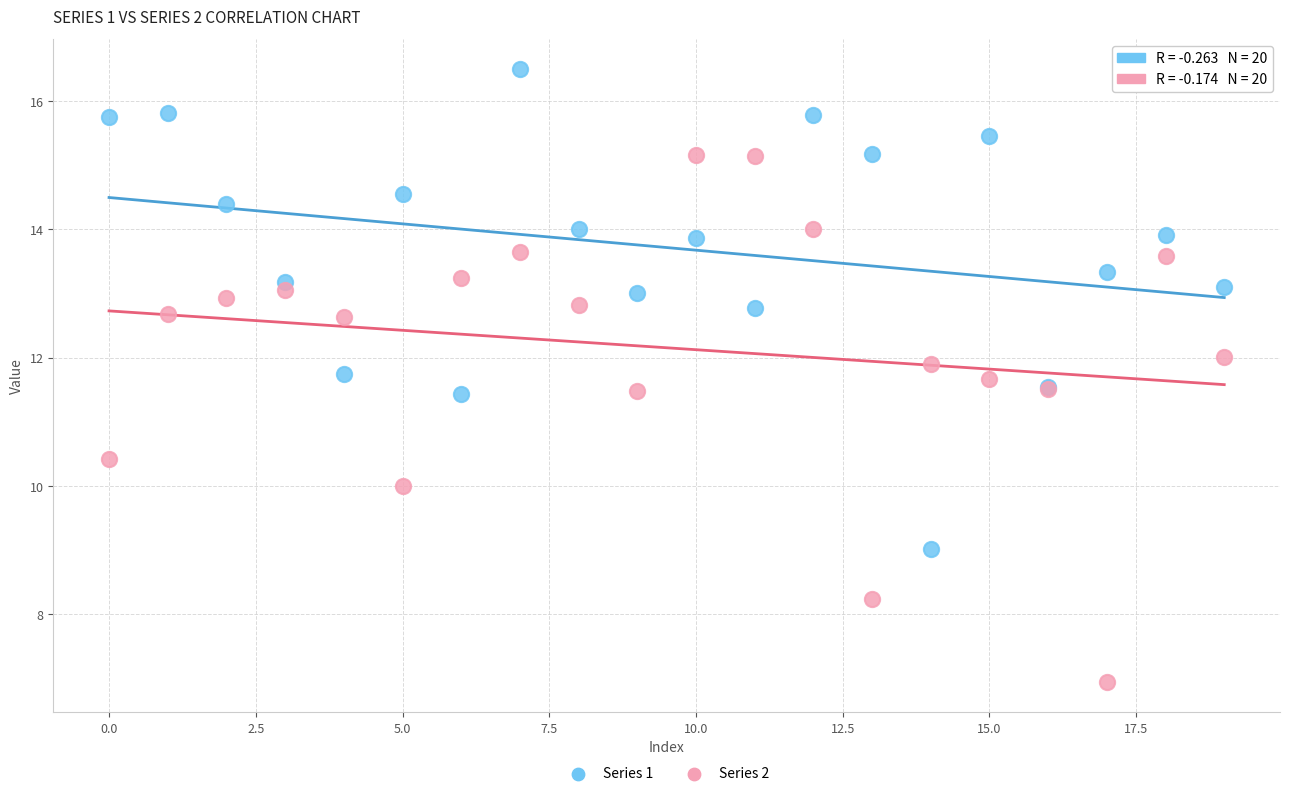

Which series contains the highest Y value?

Series 1